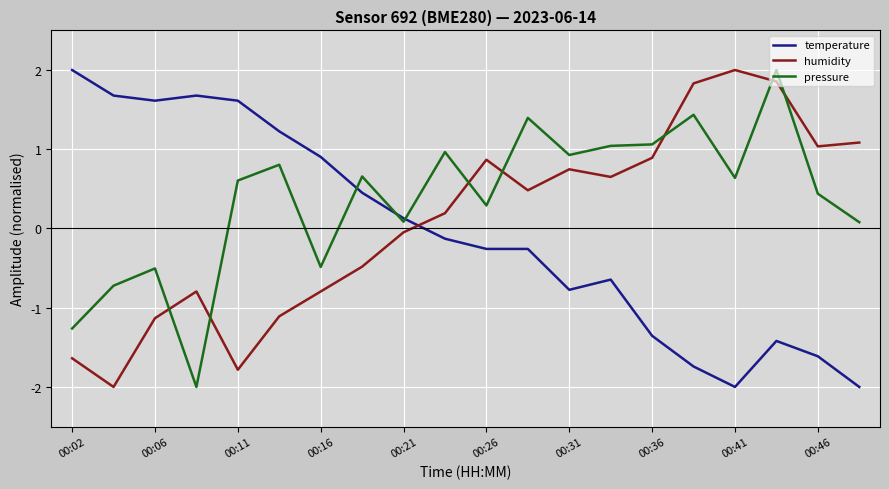

What is the maximum value shown in the chart?

2.0